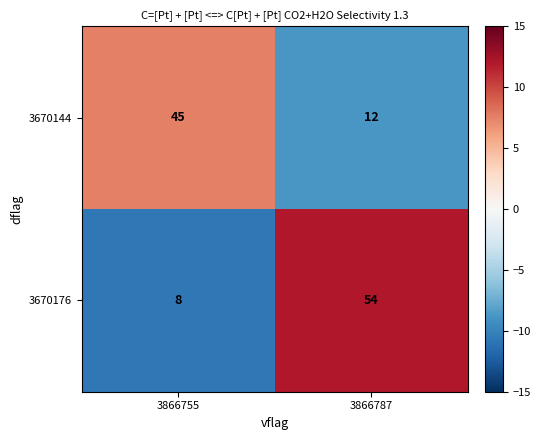

What is the difference between the maximum and minimum values in the 3670144 series?

33